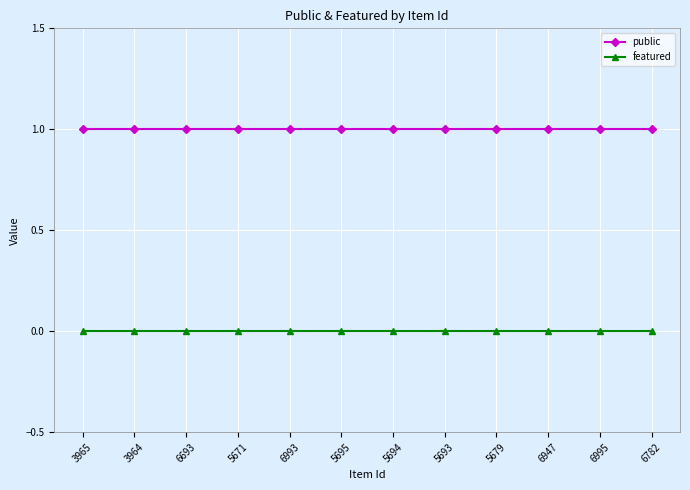

How many lines are shown in the chart?

2